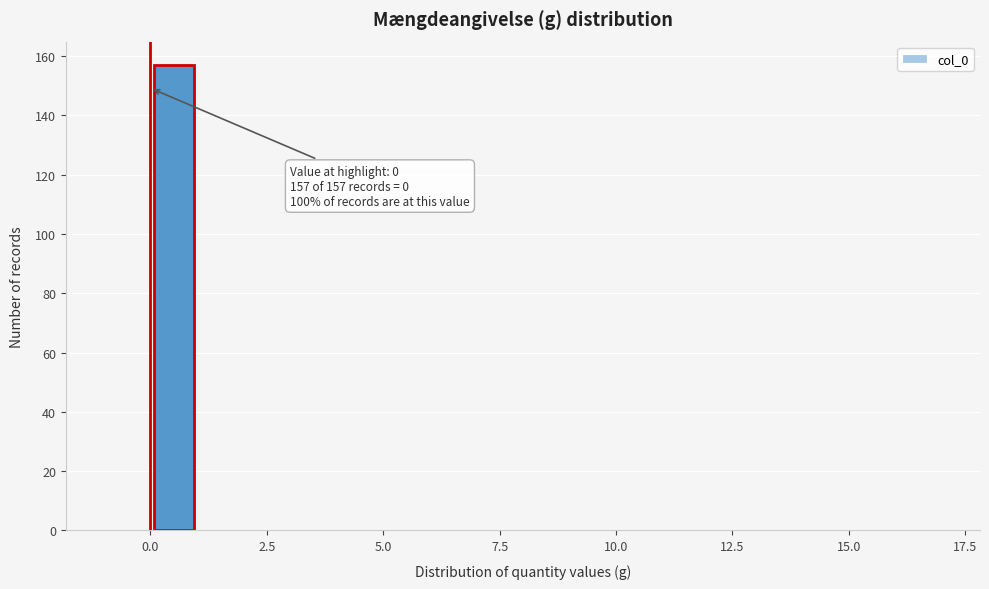

Around what value on the x-axis is the tallest bar? Give the approximate position of its centre, as read against the axis.

0.5